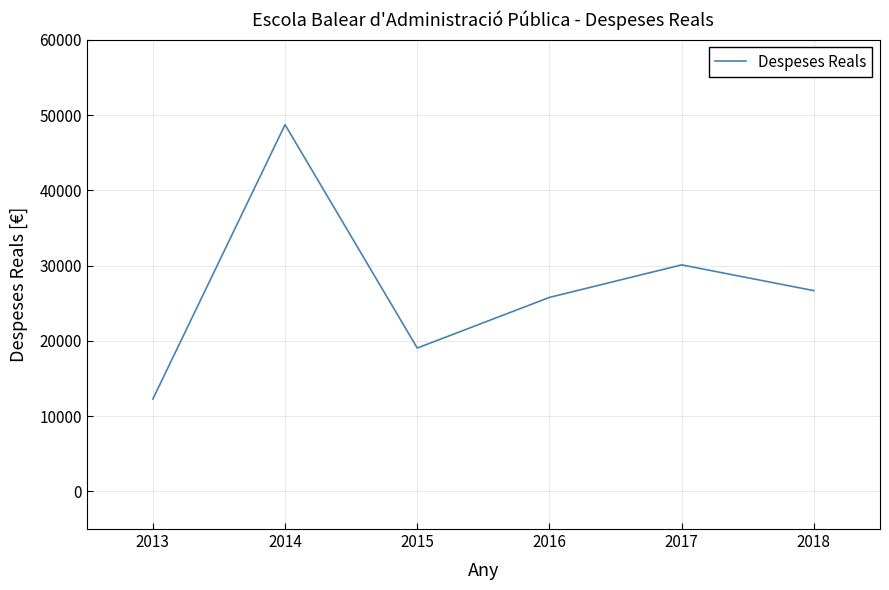

Where does the data first go above 26670?

2014